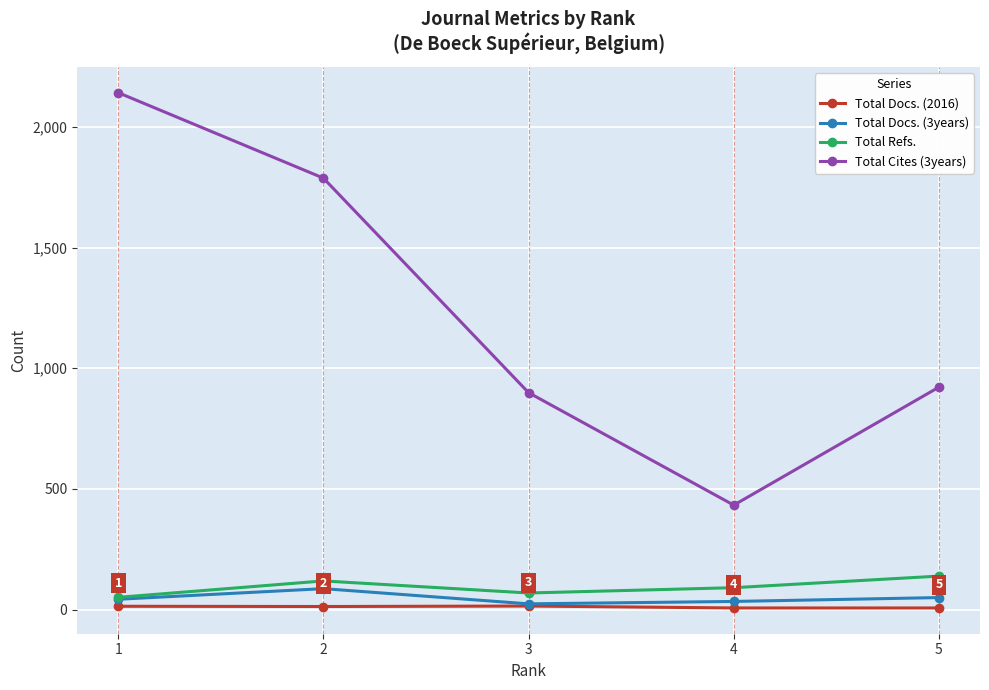

What are all the series names shown in the legend?

Total Docs. (2016), Total Docs. (3years), Total Refs., Total Cites (3years)